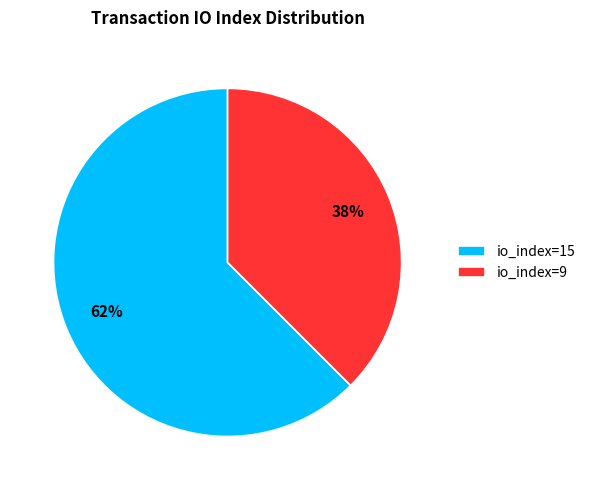

Between io_index=9 and io_index=15, which is larger?

io_index=15